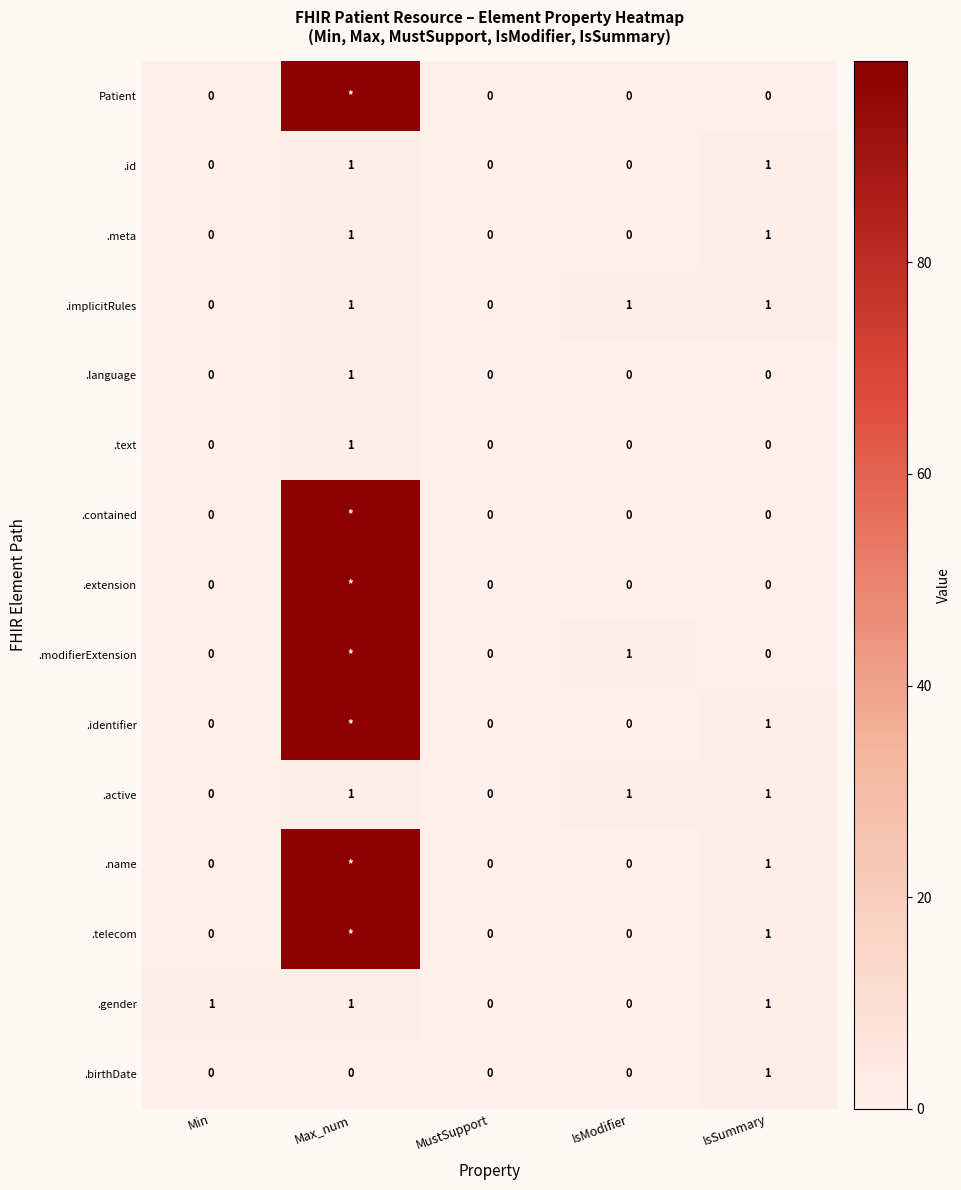

How many .birthDate values are between 0 and 1?

5